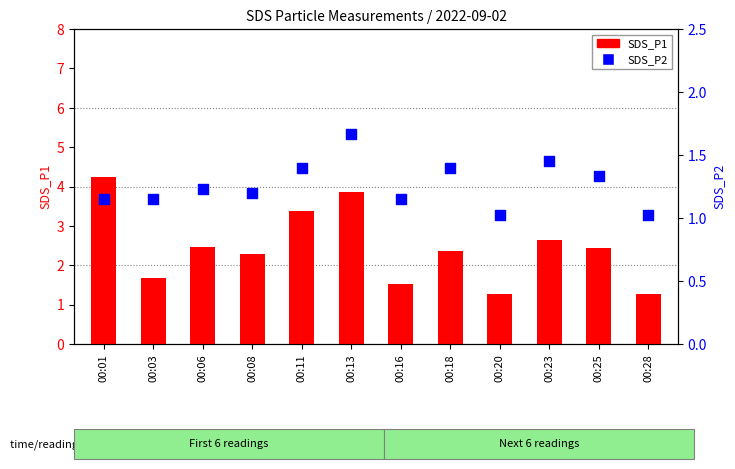

Which series has the largest Y range (max minus min)?

SDS_P1